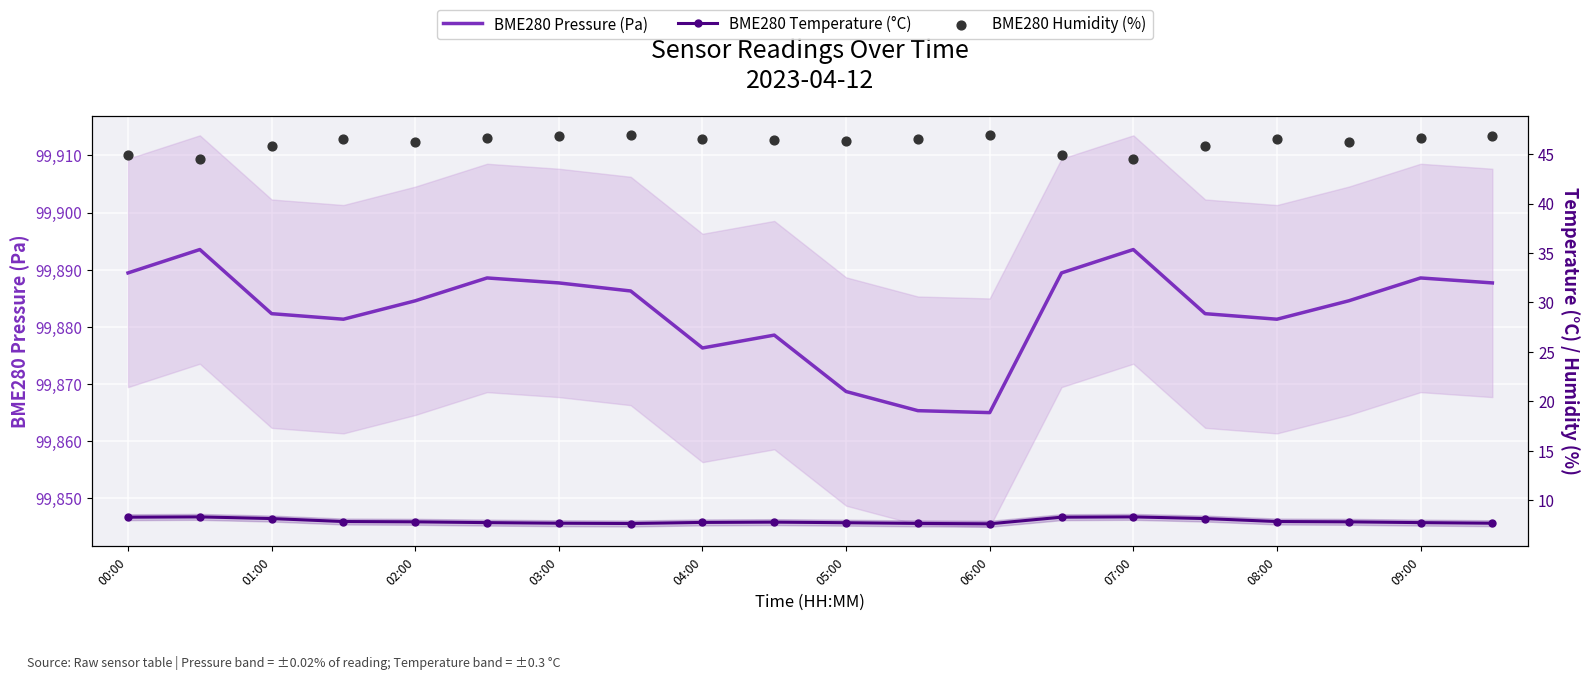

Which series contains the lowest Y value?

BME280 Temperature (°C)